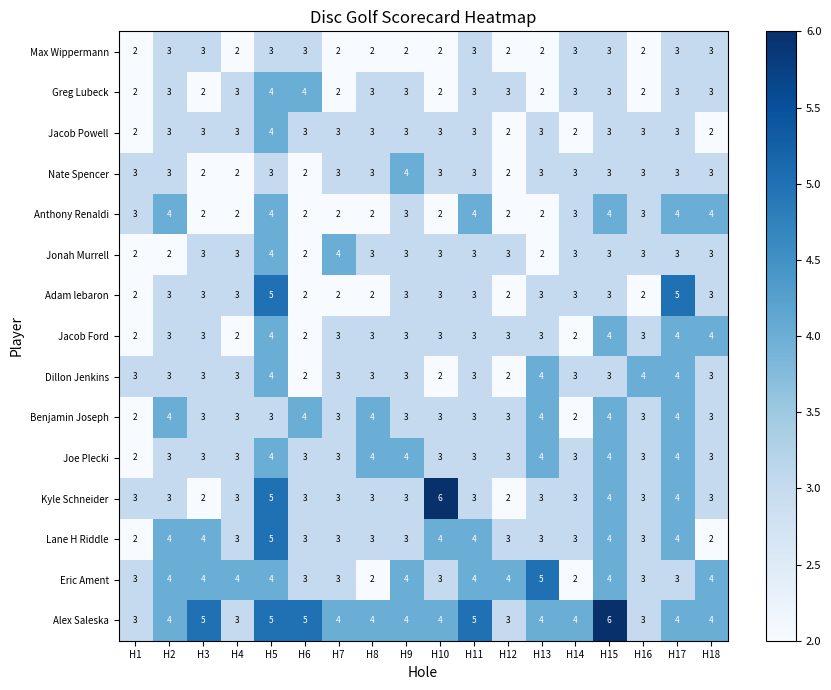

What is the highest value of the Kyle Schneider series?

6